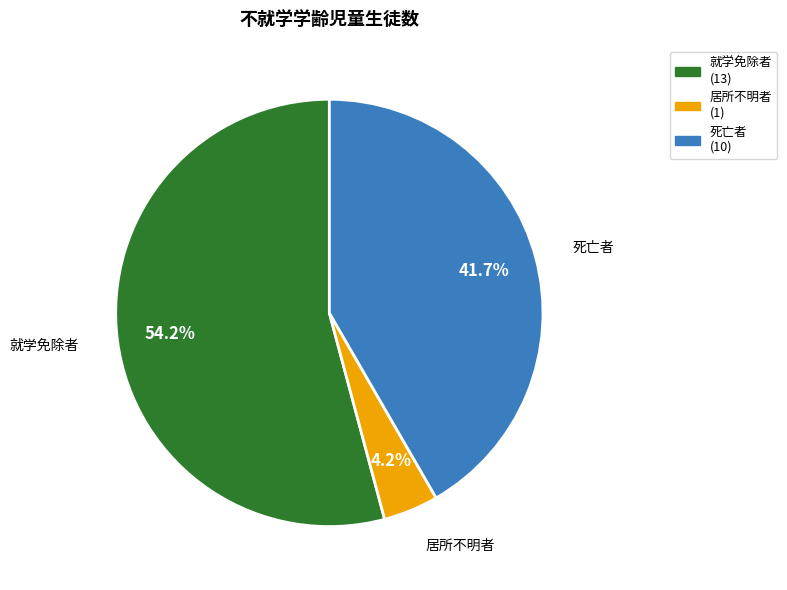

Is there a majority slice in this chart?

Yes